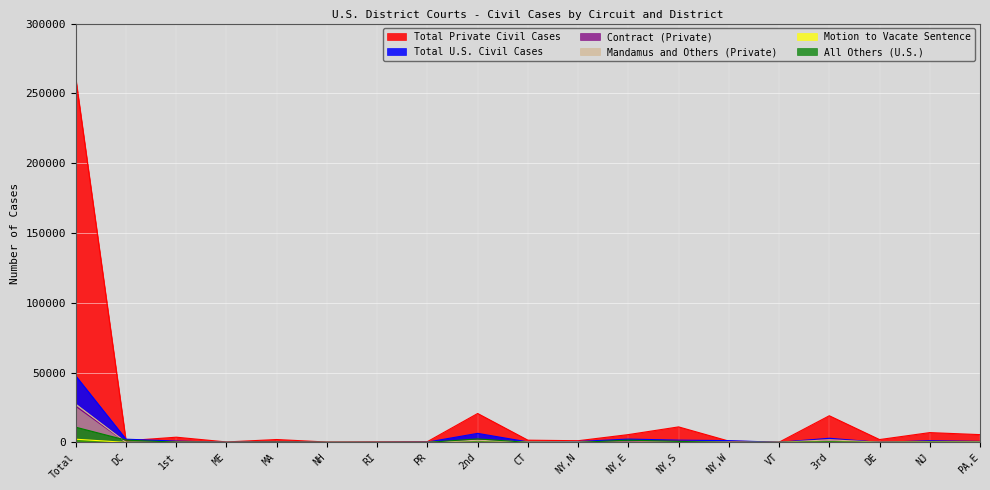

The Mandamus and Others (Private) series shows 27396 at Total. True or false?

True